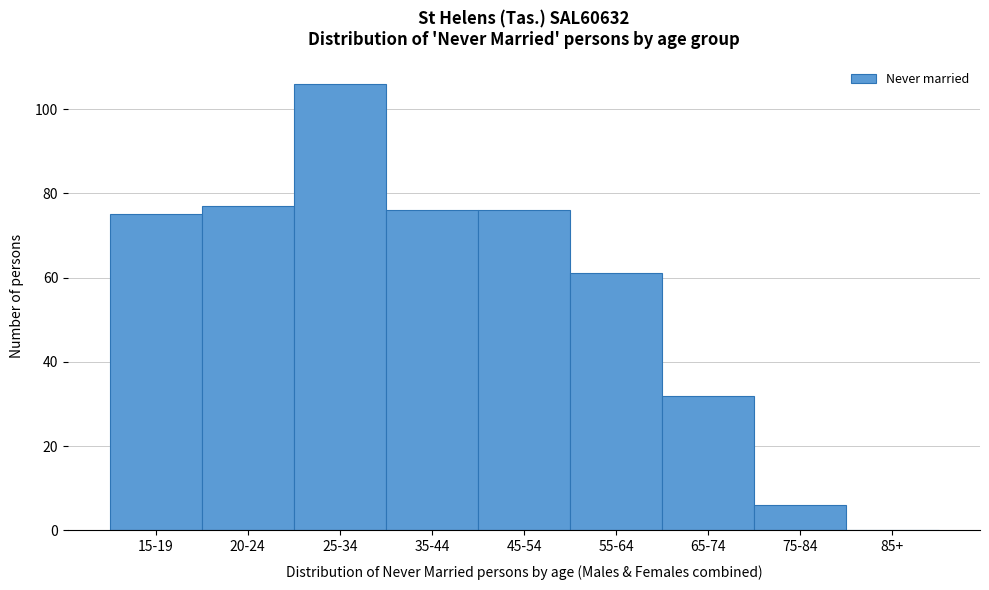

Reading left to right, what are all the values shown in this chart?

15-19=75	20-24=77	25-34=106	35-44=76	45-54=76	55-64=61	65-74=32	75-84=6	85+=0